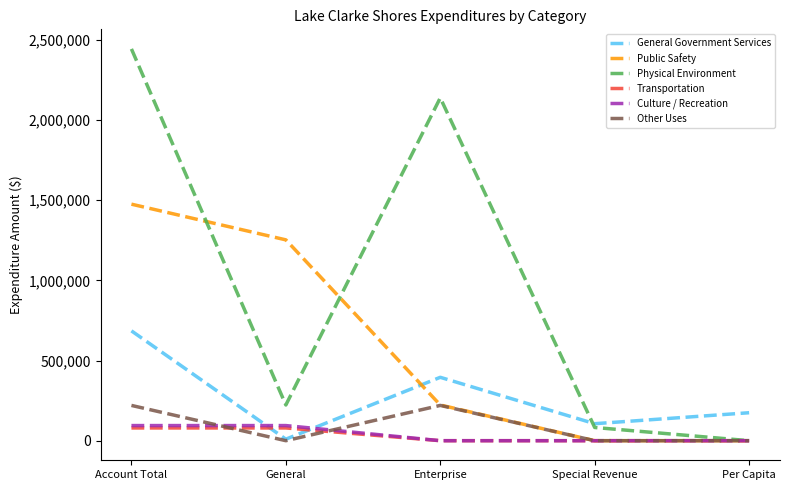

What is the maximum value for Physical Environment?

2443466